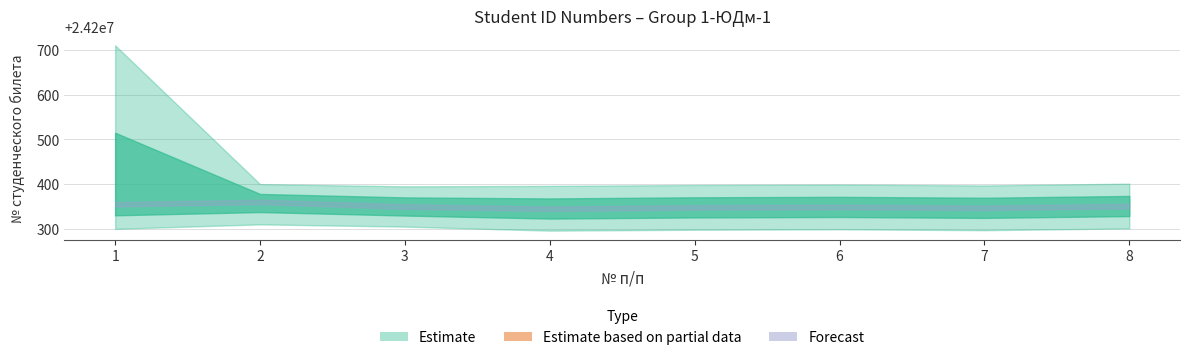

What is the greatest value displayed?

24200710